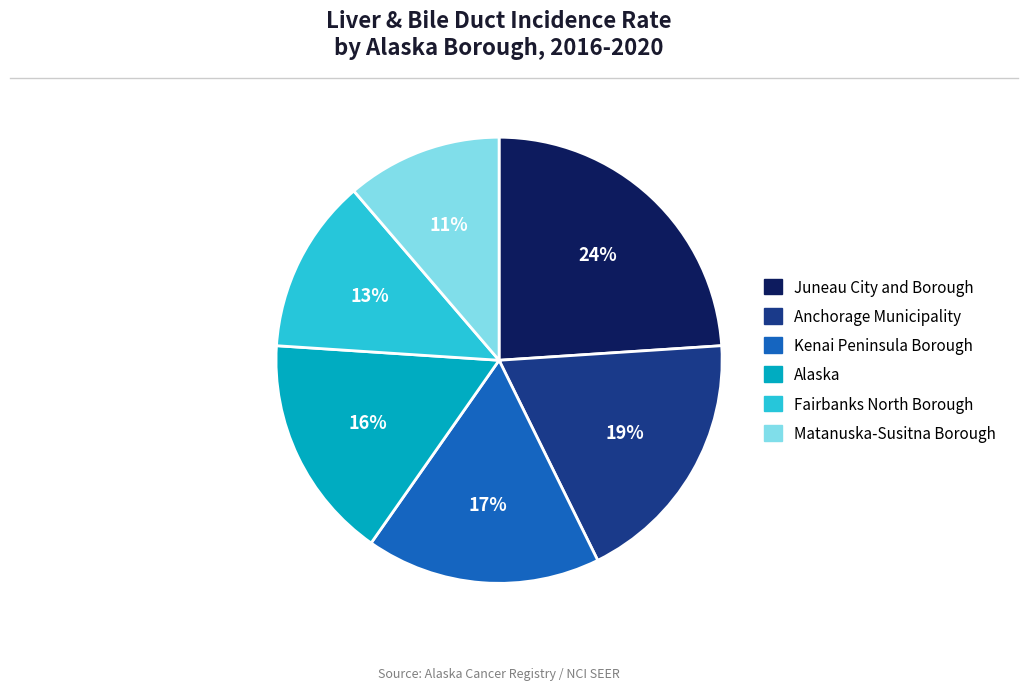

Count the number of slices in the pie.

6